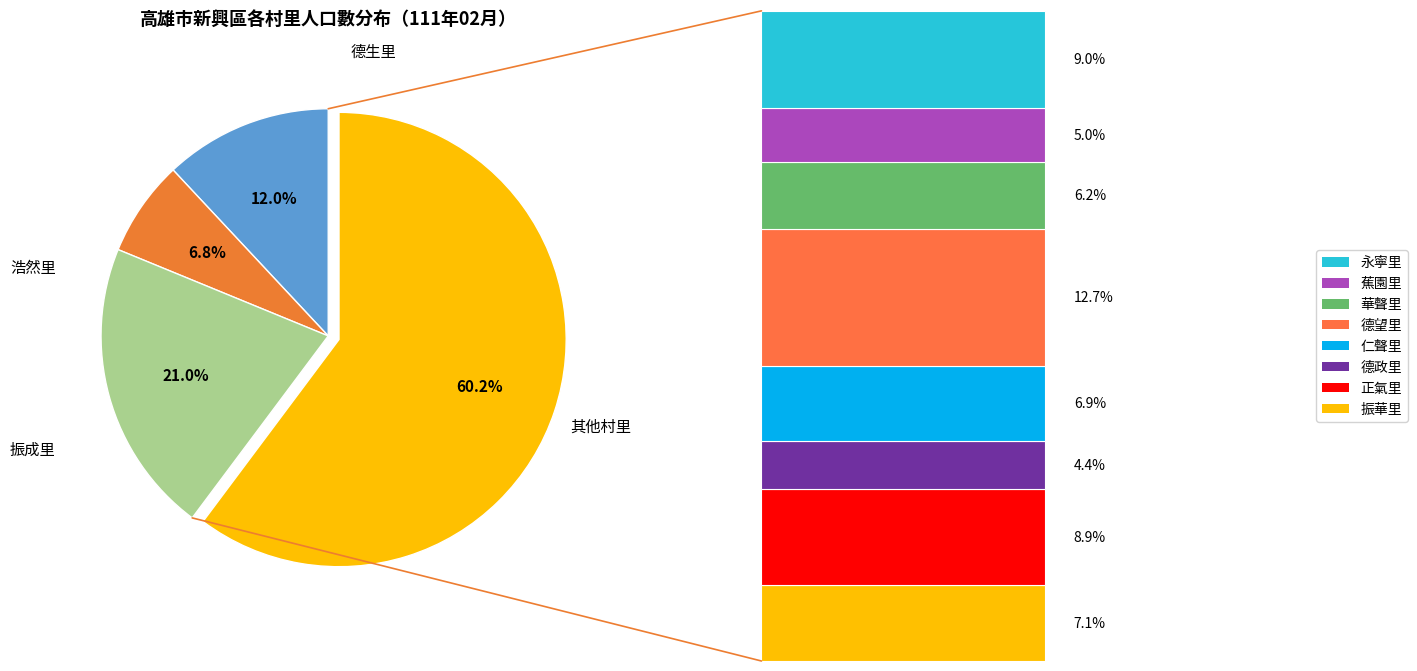

Is there a majority slice in this chart?

Yes